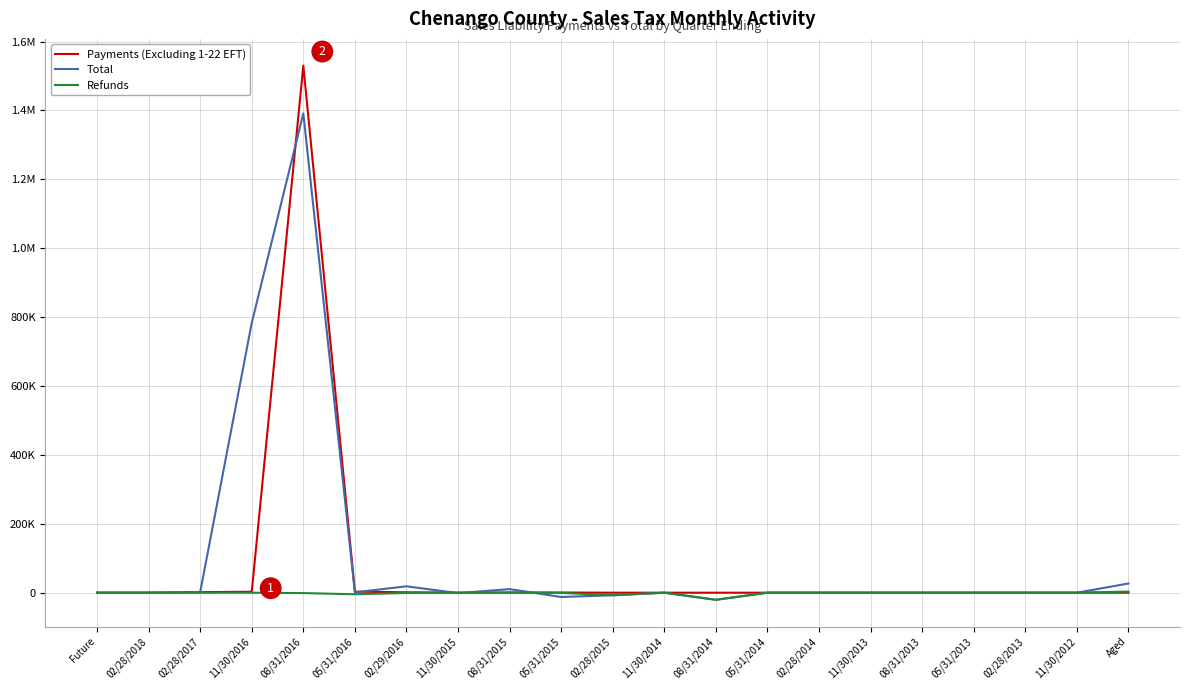

What is the value of the Total point at the 16th from the left?

-29.8